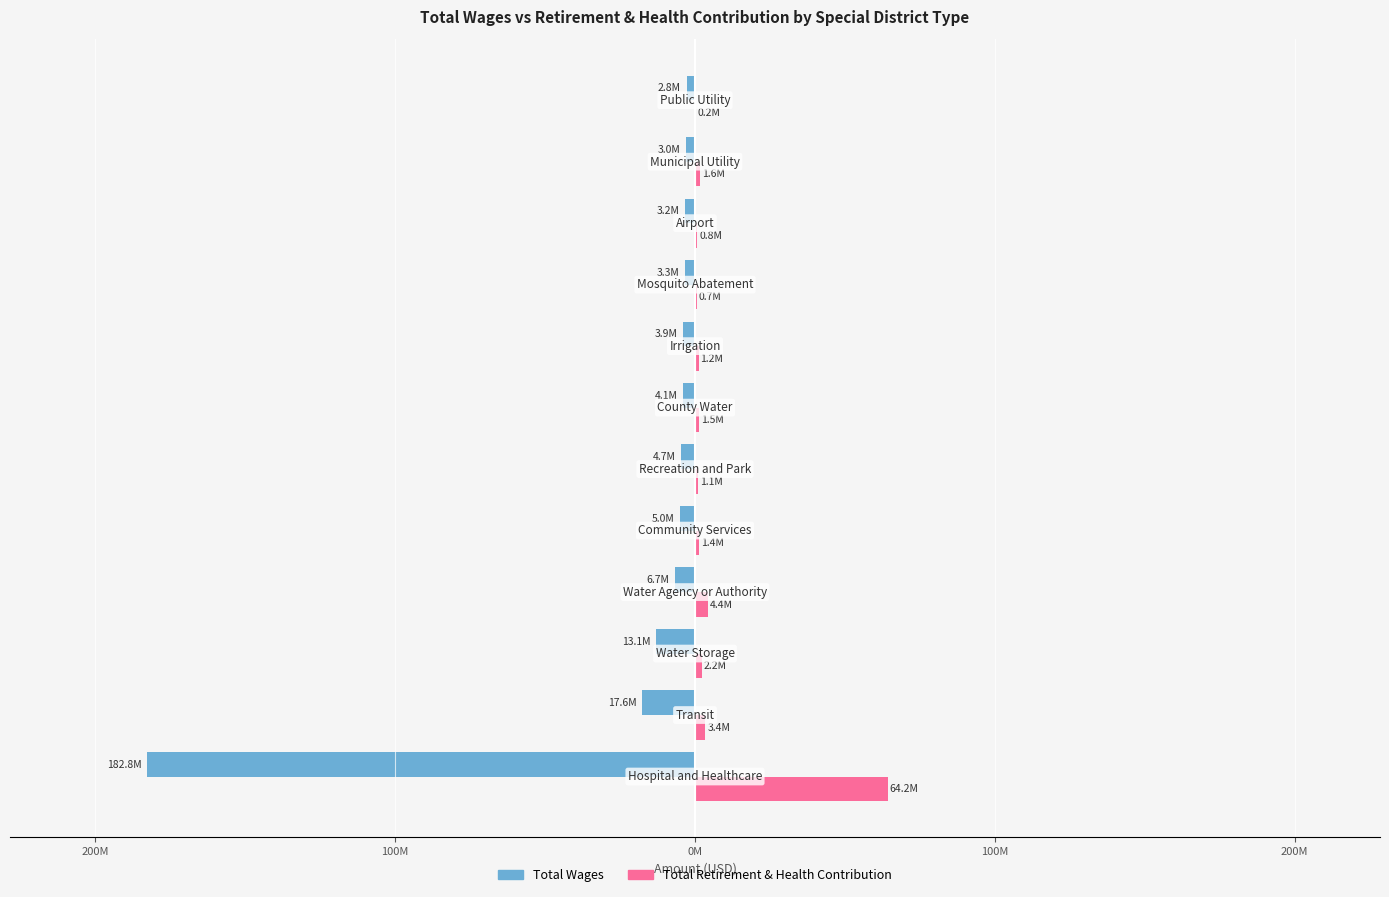

What is the lowest value of the Total Wages series?

-182773776